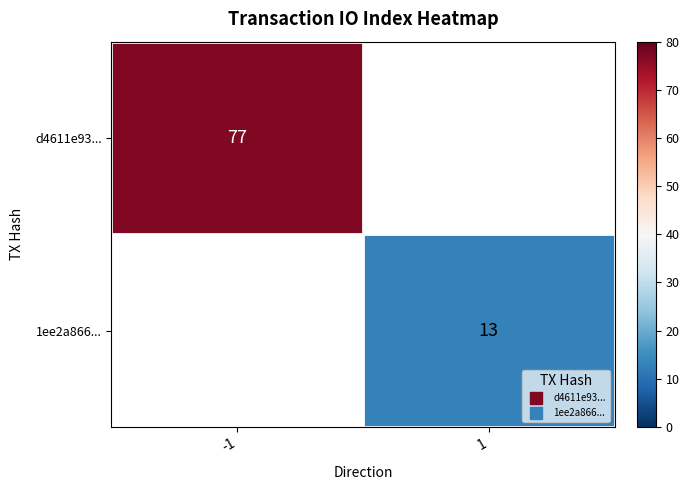

The 1ee2a866... series shows 13.0 at 1. True or false?

True